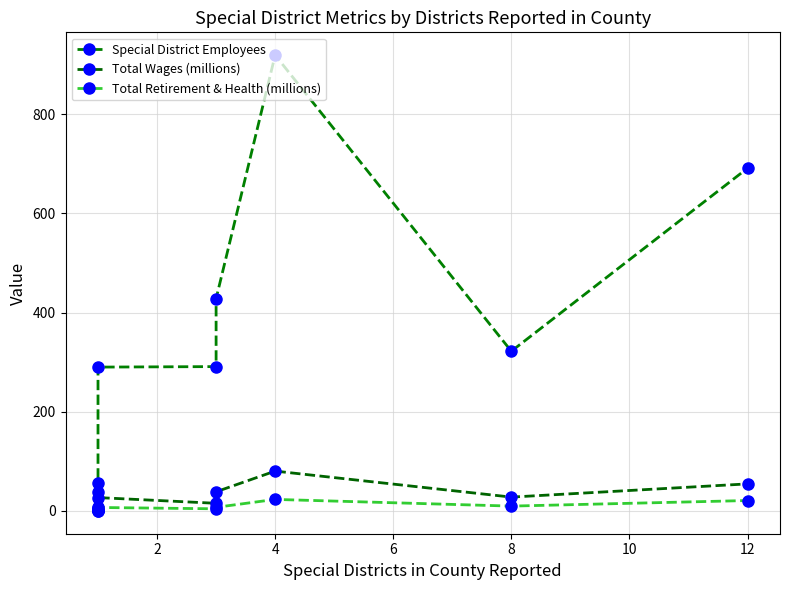

Is it true that Total Wages (millions) equals 54.7 at 10?

False